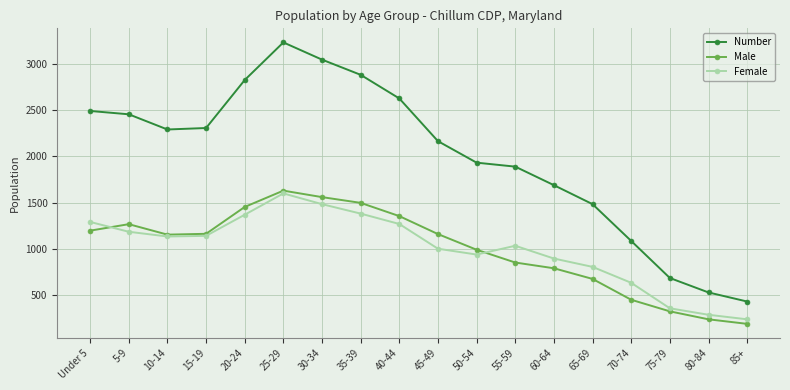

At how many categories does at least one series exceed 2770?

4